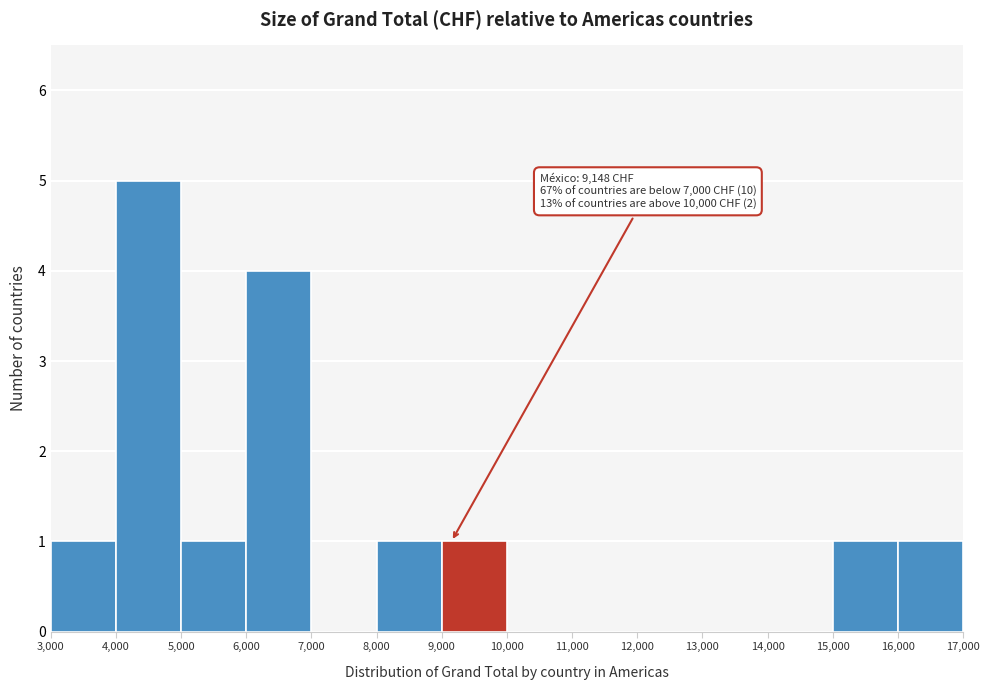

Which range on the x-axis has the tallest bar?

4,000 to 5,000